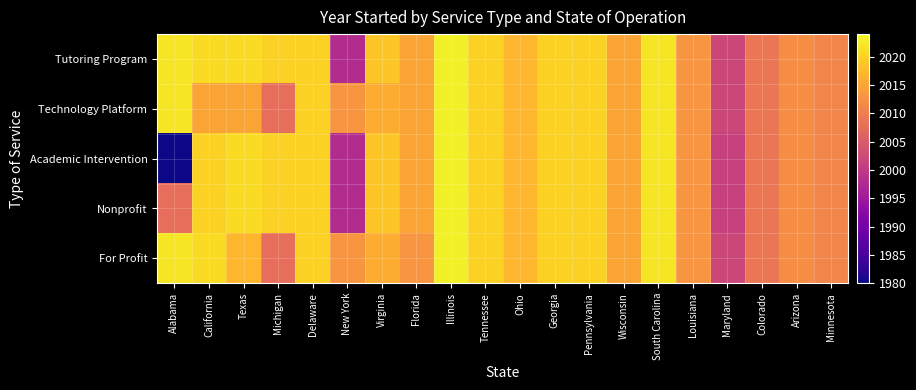

Reading left to right, what are all the values shown in this chart?

Tutoring Program: Alabama=2022	California=2021	Texas=2021	Michigan=2020	Delaware=2020	New York=1998	Virginia=2019	Florida=2015	Illinois=2023	Tennessee=2020	Ohio=2017	Georgia=2020	Pennsylvania=2020	Wisconsin=2015	South Carolina=2022	Louisiana=2013	Maryland=2002	Colorado=2009	Arizona=2012	Minnesota=2011
Technology Platform: Alabama=2022	California=2015	Texas=2015	Michigan=2008	Delaware=2020	New York=2013	Virginia=2016	Florida=2015	Illinois=2023	Tennessee=2020	Ohio=2017	Georgia=2020	Pennsylvania=2020	Wisconsin=2015	South Carolina=2022	Louisiana=2013	Maryland=2002	Colorado=2009	Arizona=2012	Minnesota=2011
Academic Intervention: Alabama=1980	California=2020	Texas=2021	Michigan=2020	Delaware=2020	New York=1998	Virginia=2019	Florida=2015	Illinois=2023	Tennessee=2020	Ohio=2017	Georgia=2020	Pennsylvania=2020	Wisconsin=2015	South Carolina=2022	Louisiana=2013	Maryland=2001	Colorado=2009	Arizona=2012	Minnesota=2011
Nonprofit: Alabama=2008	California=2020	Texas=2021	Michigan=2020	Delaware=2020	New York=1998	Virginia=2019	Florida=2015	Illinois=2023	Tennessee=2020	Ohio=2017	Georgia=2020	Pennsylvania=2020	Wisconsin=2015	South Carolina=2022	Louisiana=2013	Maryland=2001	Colorado=2009	Arizona=2012	Minnesota=2011
For Profit: Alabama=2022	California=2021	Texas=2017	Michigan=2008	Delaware=2020	New York=2013	Virginia=2016	Florida=2013	Illinois=2023	Tennessee=2020	Ohio=2017	Georgia=2020	Pennsylvania=2020	Wisconsin=2015	South Carolina=2022	Louisiana=2013	Maryland=2002	Colorado=2009	Arizona=2012	Minnesota=2011